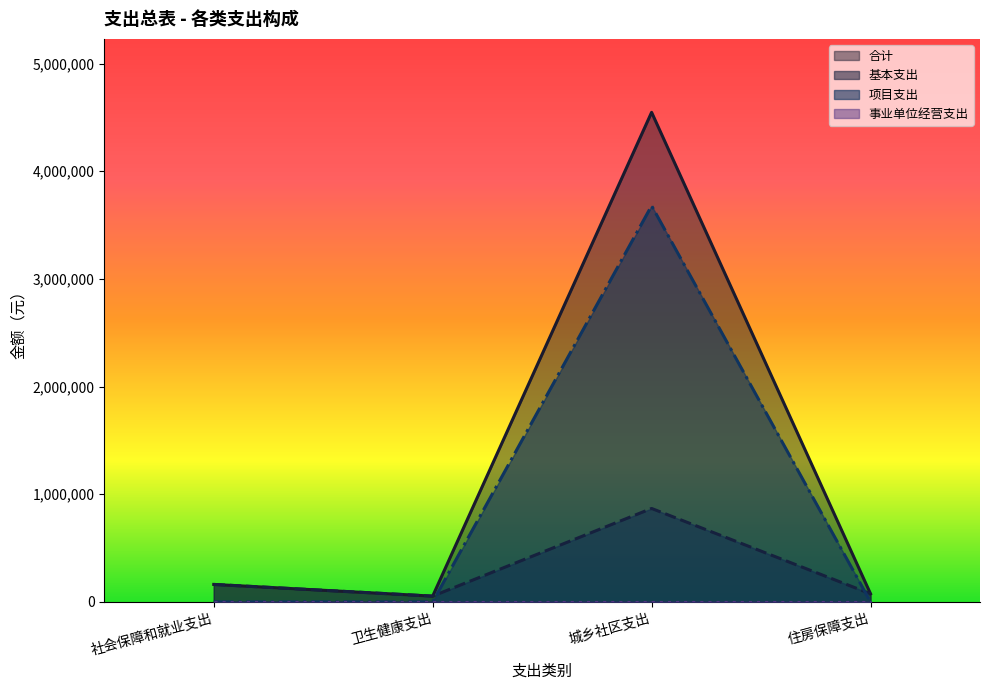

What is the value of the 基本支出 point at the 2nd from the left?

53401.1